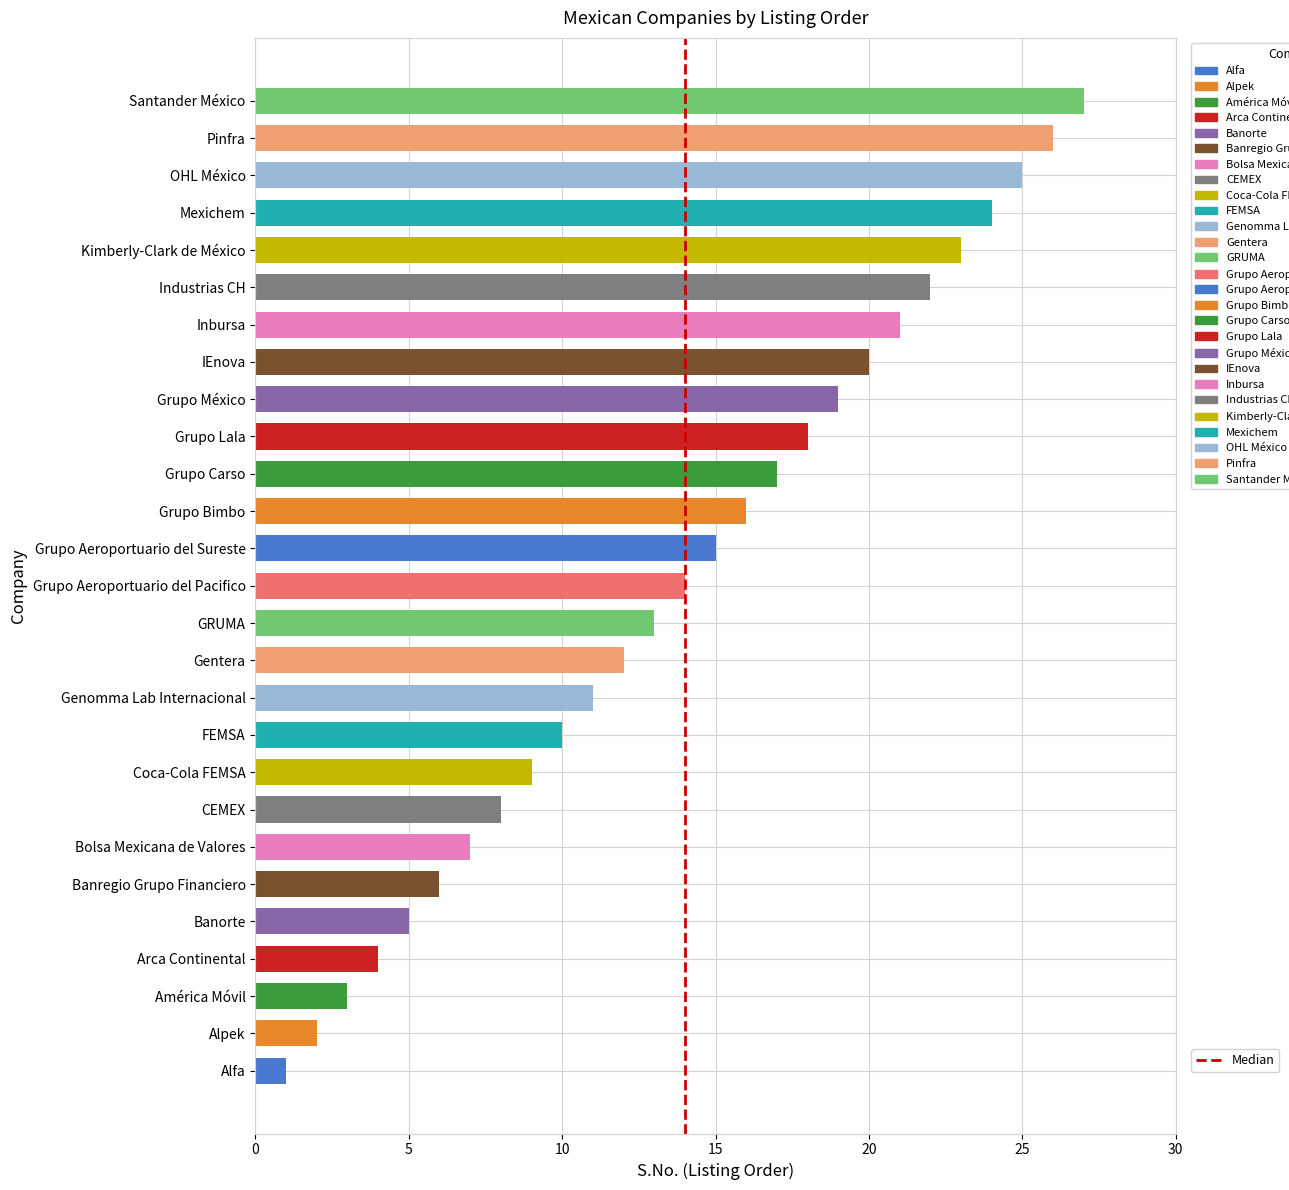

Does the chart contain stacked bars?

No